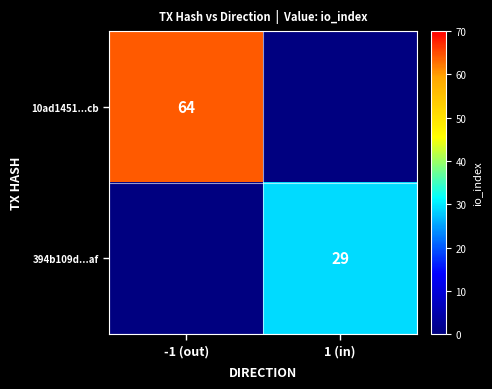

The 10ad1451...cb series shows 64 at -1 (out). True or false?

True